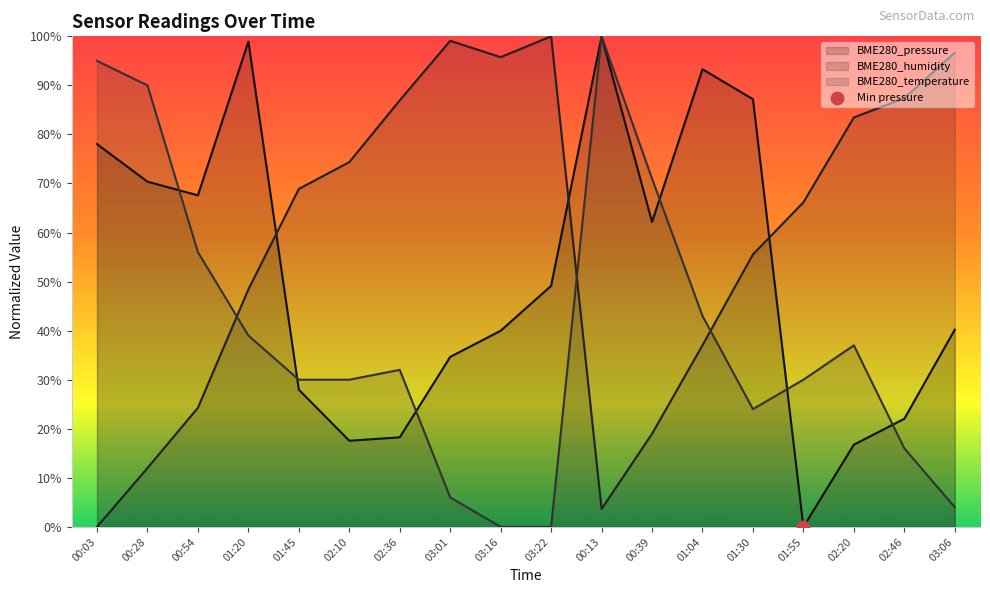

Which series reaches the minimum Y coordinate?

BME280_pressure